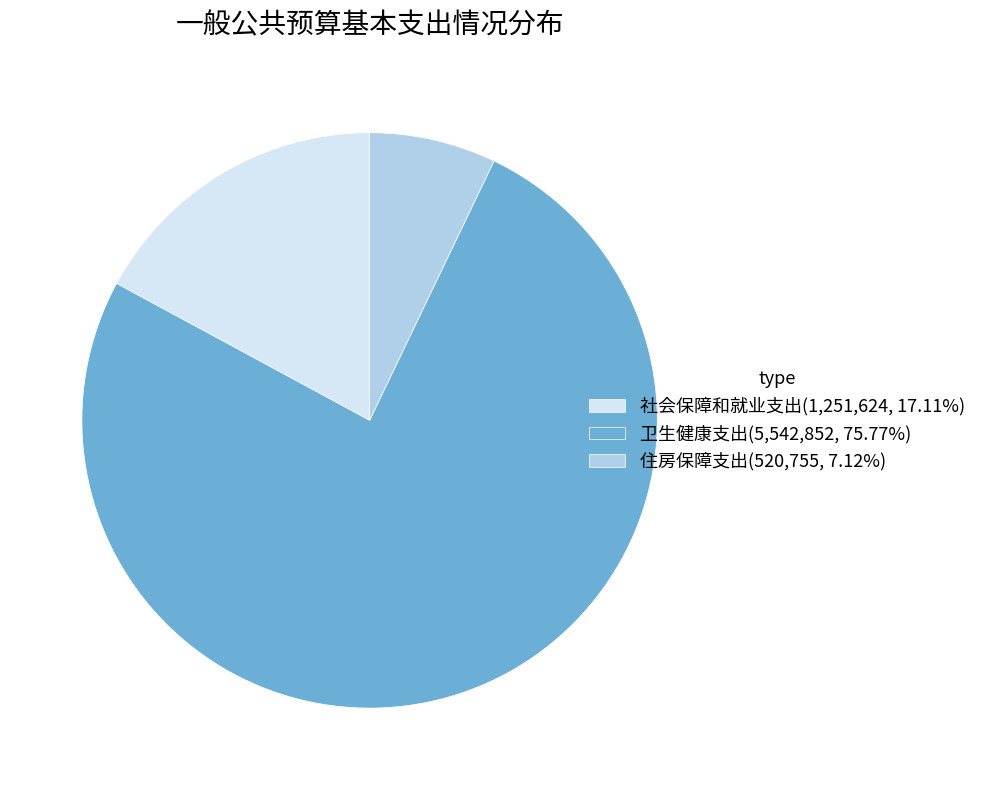

Is 卫生健康支出 the majority of the pie?

Yes